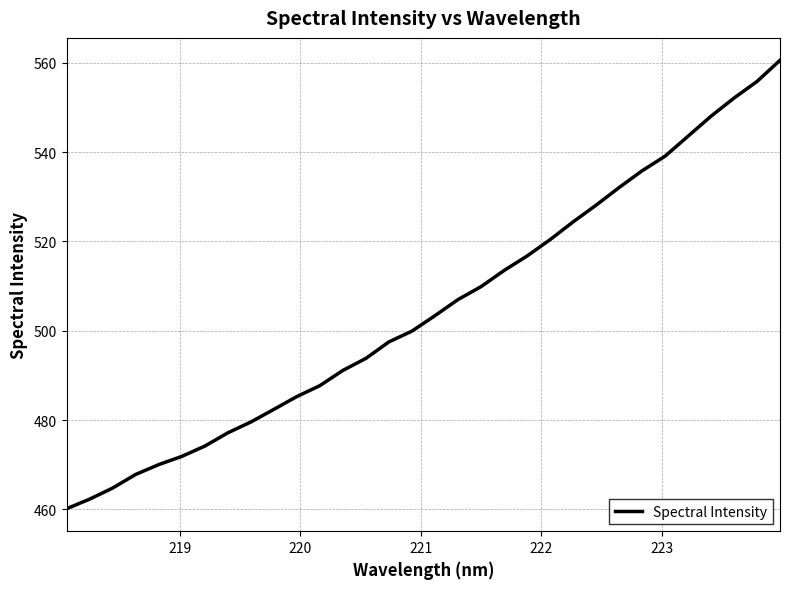

What is the smallest value displayed?

460.1